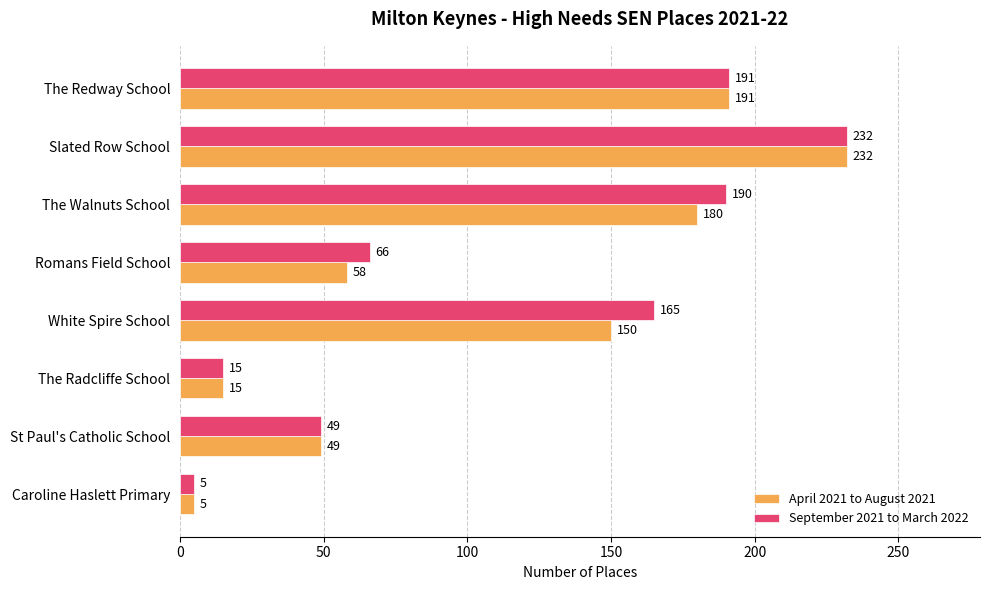

Rank the categories by September 2021 to March 2022 value from highest to lowest.

Slated Row School, The Redway School, The Walnuts School, White Spire School, Romans Field School, St Paul's Catholic School, The Radcliffe School, Caroline Haslett Primary